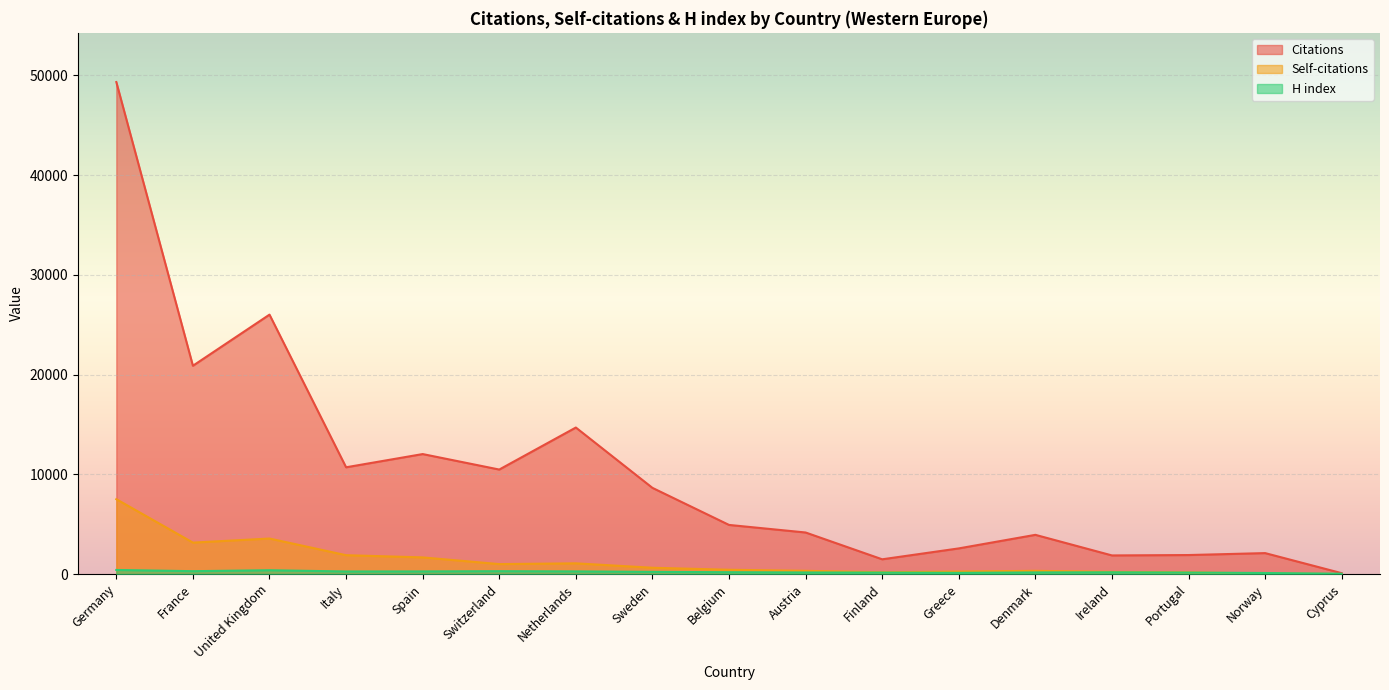

What is the value of the H index point at the 16th from the left?

109